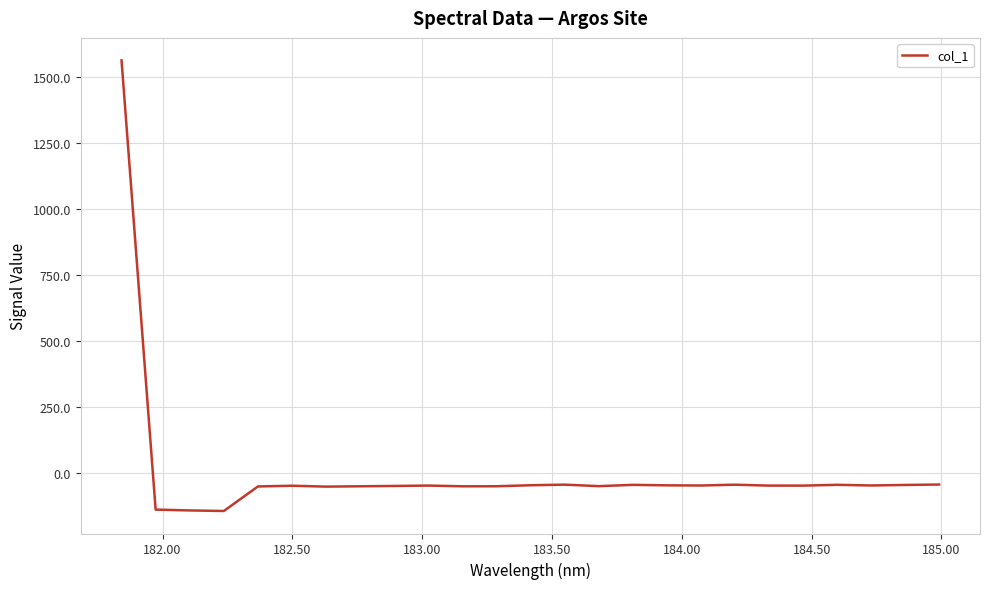

Does the chart have visible grid lines?

Yes